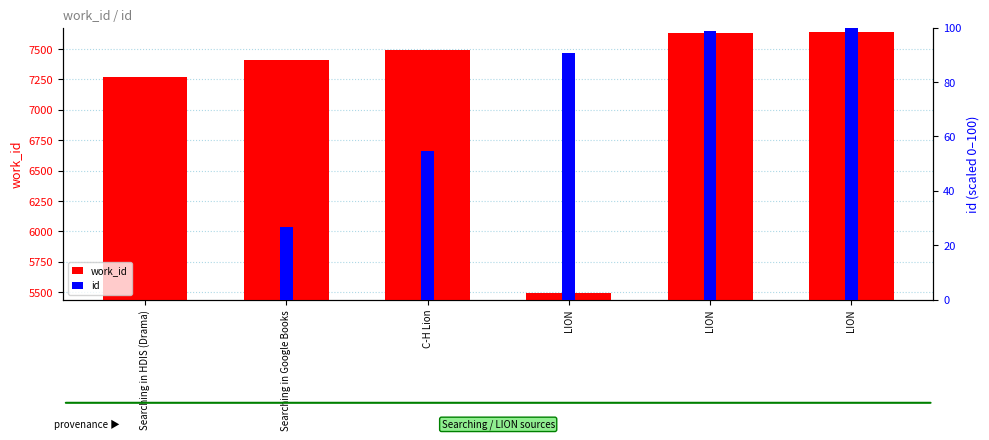

The value of id at C-H Lion is 31.2. True or false?

False